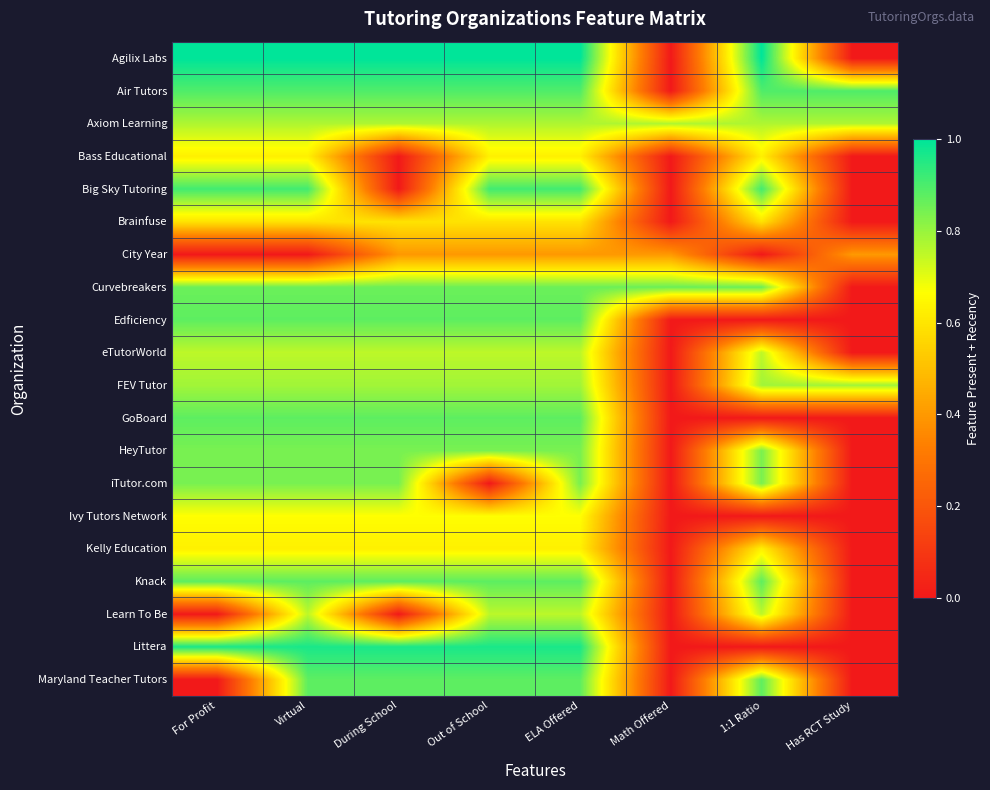

Reading right to left, what are all the values shown in this chart?

Agilix Labs: Has RCT Study=0.0	1:1 Ratio=1.0	Math Offered=0.0	ELA Offered=1.0	Out of School=1.0	During School=1.0	Virtual=1.0	For Profit=1.0
Air Tutors: Has RCT Study=0.9	1:1 Ratio=0.9	Math Offered=0.0	ELA Offered=0.9	Out of School=0.9	During School=0.9	Virtual=0.9	For Profit=0.9
Axiom Learning: Has RCT Study=0.8	1:1 Ratio=0.8	Math Offered=0.8	ELA Offered=0.8	Out of School=0.8	During School=0.8	Virtual=0.8	For Profit=0.8
Bass Educational: Has RCT Study=0.0	1:1 Ratio=0.6	Math Offered=0.0	ELA Offered=0.6	Out of School=0.6	During School=0.0	Virtual=0.6	For Profit=0.6
Big Sky Tutoring: Has RCT Study=0.0	1:1 Ratio=0.9	Math Offered=0.0	ELA Offered=0.9	Out of School=0.9	During School=0.0	Virtual=0.9	For Profit=0.9
Brainfuse: Has RCT Study=0.0	1:1 Ratio=0.6	Math Offered=0.0	ELA Offered=0.6	Out of School=0.6	During School=0.6	Virtual=0.6	For Profit=0.6
City Year: Has RCT Study=0.4	1:1 Ratio=0.0	Math Offered=0.4	ELA Offered=0.4	Out of School=0.4	During School=0.4	Virtual=0.0	For Profit=0.0
Curvebreakers: Has RCT Study=0.0	1:1 Ratio=0.9	Math Offered=0.9	ELA Offered=0.9	Out of School=0.9	During School=0.9	Virtual=0.9	For Profit=0.9
Edficiency: Has RCT Study=0.0	1:1 Ratio=0.0	Math Offered=0.0	ELA Offered=0.9	Out of School=0.9	During School=0.9	Virtual=0.9	For Profit=0.9
eTutorWorld: Has RCT Study=0.0	1:1 Ratio=0.8	Math Offered=0.0	ELA Offered=0.8	Out of School=0.8	During School=0.8	Virtual=0.8	For Profit=0.8
FEV Tutor: Has RCT Study=0.8	1:1 Ratio=0.8	Math Offered=0.0	ELA Offered=0.8	Out of School=0.8	During School=0.8	Virtual=0.8	For Profit=0.8
GoBoard: Has RCT Study=0.0	1:1 Ratio=0.0	Math Offered=0.0	ELA Offered=0.9	Out of School=0.9	During School=0.9	Virtual=0.9	For Profit=0.9
HeyTutor: Has RCT Study=0.0	1:1 Ratio=0.8	Math Offered=0.0	ELA Offered=0.8	Out of School=0.8	During School=0.8	Virtual=0.8	For Profit=0.8
iTutor.com: Has RCT Study=0.0	1:1 Ratio=0.8	Math Offered=0.0	ELA Offered=0.8	Out of School=0.0	During School=0.8	Virtual=0.8	For Profit=0.8
Ivy Tutors Network: Has RCT Study=0.0	1:1 Ratio=0.0	Math Offered=0.0	ELA Offered=0.7	Out of School=0.7	During School=0.7	Virtual=0.7	For Profit=0.7
Kelly Education: Has RCT Study=0.0	1:1 Ratio=0.6	Math Offered=0.0	ELA Offered=0.6	Out of School=0.6	During School=0.6	Virtual=0.6	For Profit=0.6
Knack: Has RCT Study=0.0	1:1 Ratio=0.9	Math Offered=0.0	ELA Offered=0.9	Out of School=0.9	During School=0.9	Virtual=0.9	For Profit=0.9
Learn To Be: Has RCT Study=0.0	1:1 Ratio=0.8	Math Offered=0.0	ELA Offered=0.8	Out of School=0.8	During School=0.0	Virtual=0.8	For Profit=0.0
Littera: Has RCT Study=0.0	1:1 Ratio=0.0	Math Offered=0.0	ELA Offered=1.0	Out of School=1.0	During School=1.0	Virtual=1.0	For Profit=1.0
Maryland Teacher Tutors: Has RCT Study=0.0	1:1 Ratio=0.9	Math Offered=0.0	ELA Offered=0.9	Out of School=0.9	During School=0.9	Virtual=0.9	For Profit=0.0